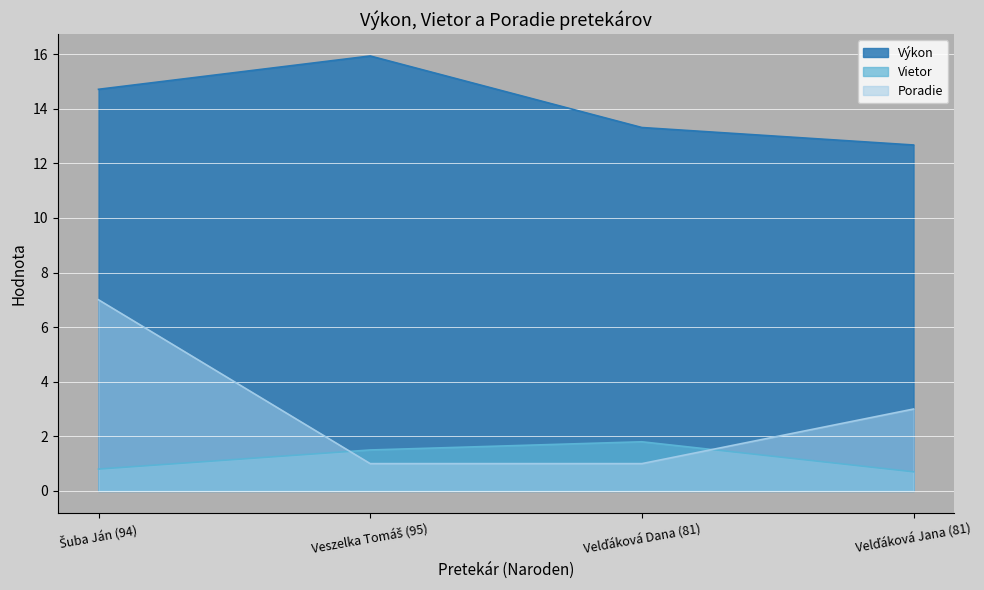

Which series has the largest range (max minus min)?

Poradie